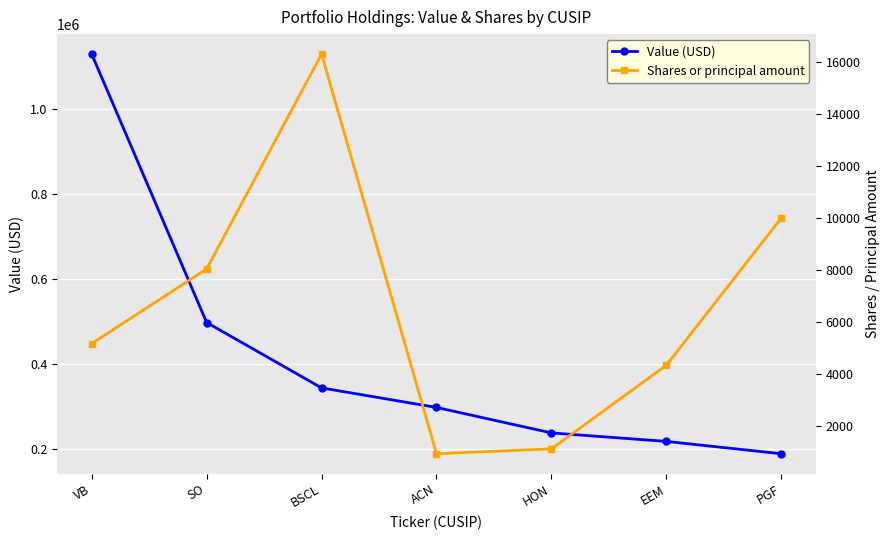

How many data points in Shares or principal amount are less than 5169?

3